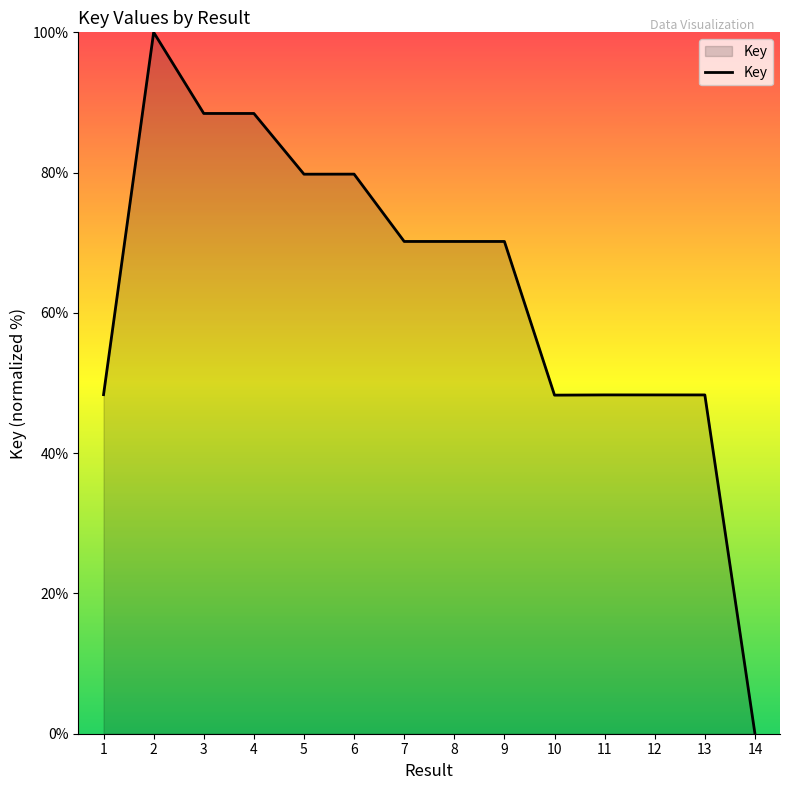

What is the approximate value at 5?

79.8